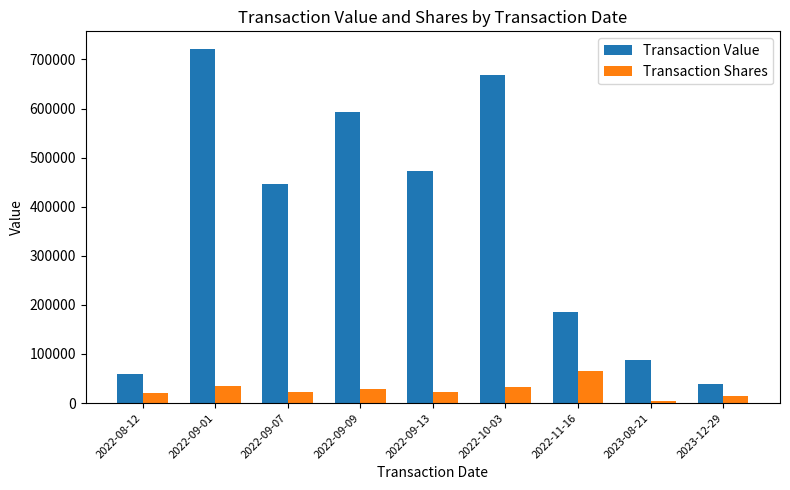

Where does the Transaction Shares series first go above 22363?

2022-09-01